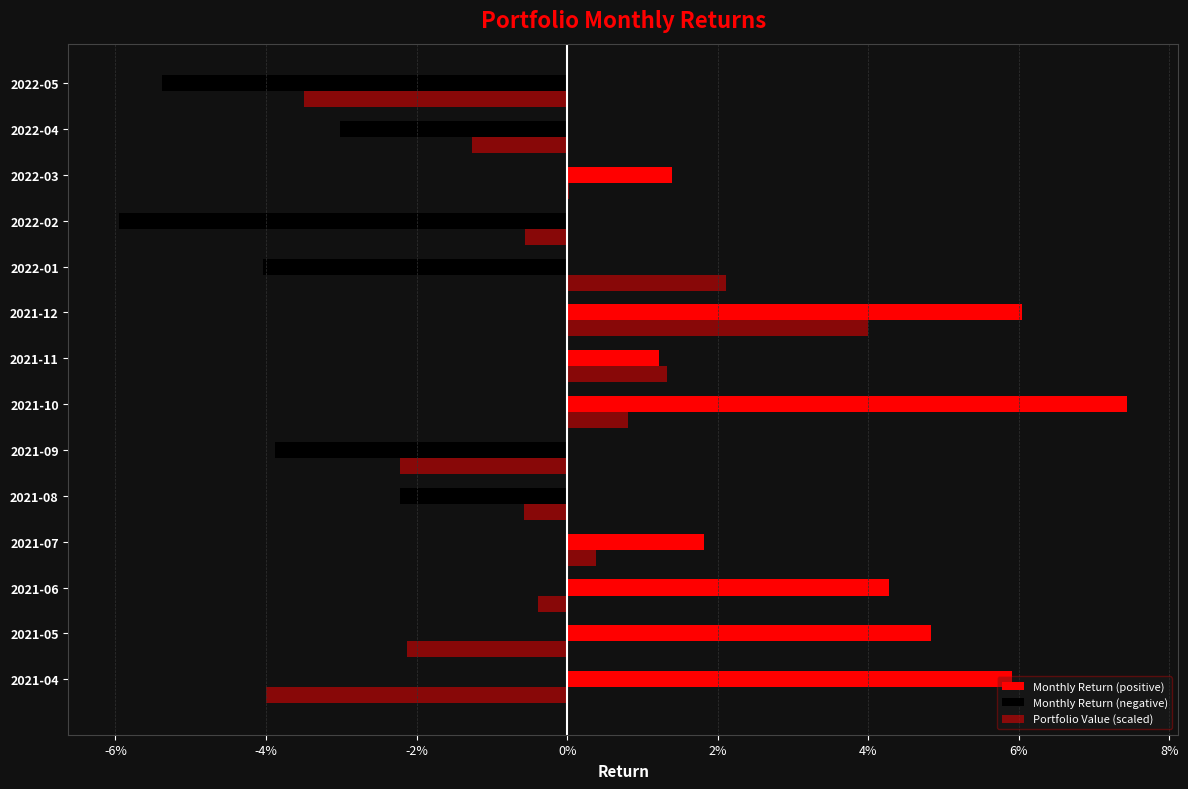

How many values in the Monthly Return (positive) series exceed 0?

8